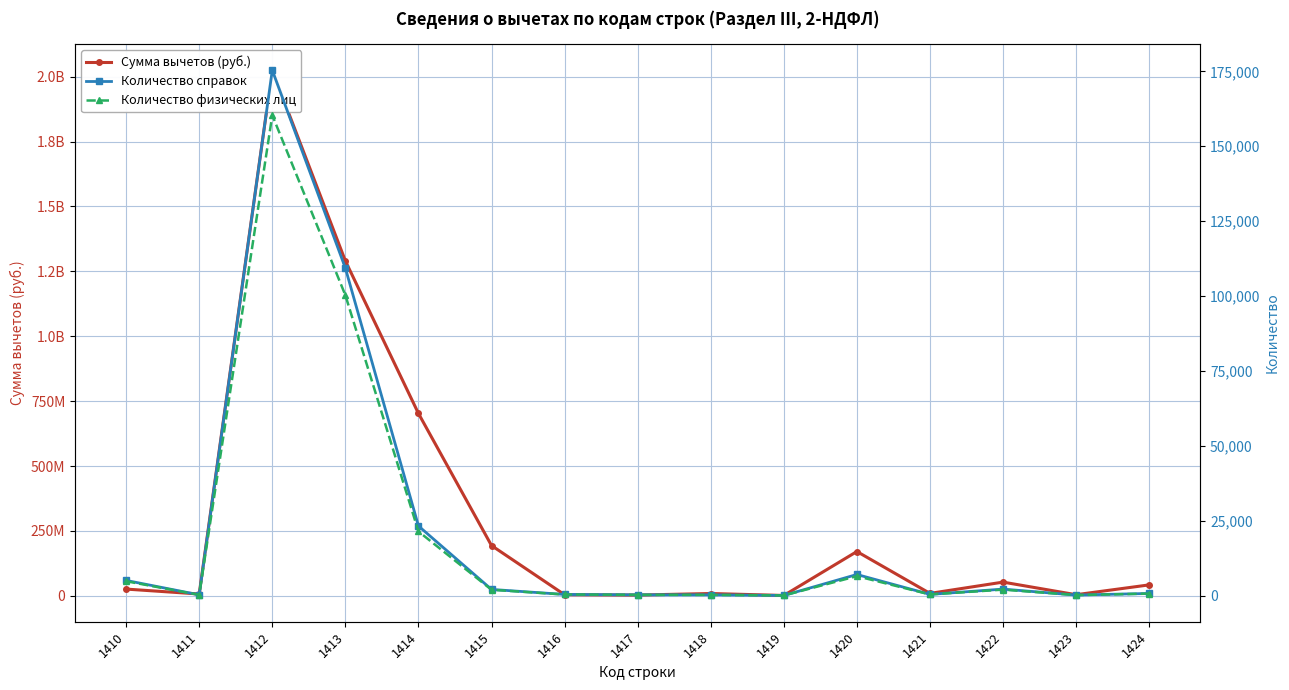

How many values in the Количество физических лиц series are below 646?

7